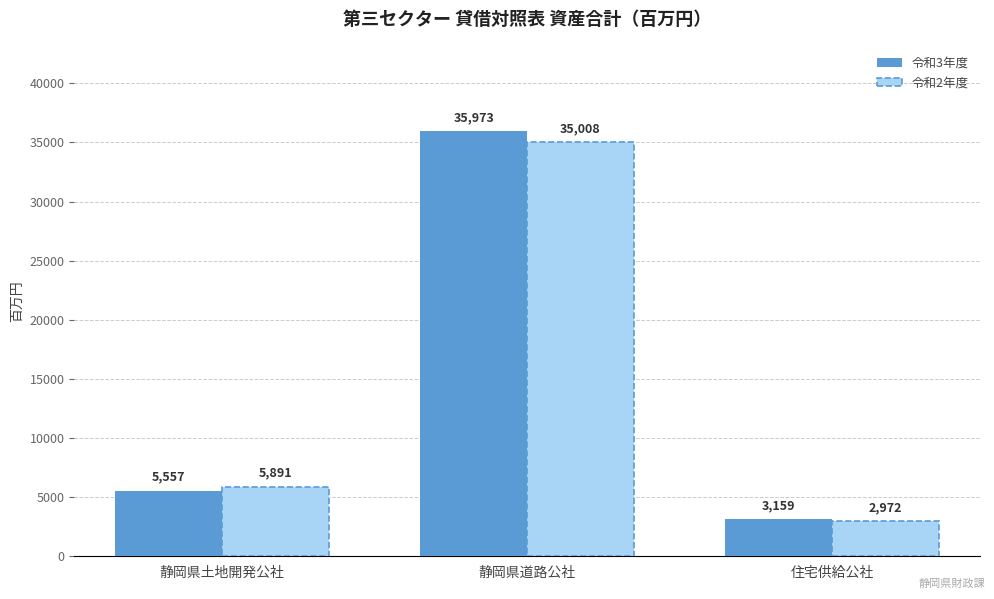

Which label corresponds to the smallest value in the chart?

住宅供給公社